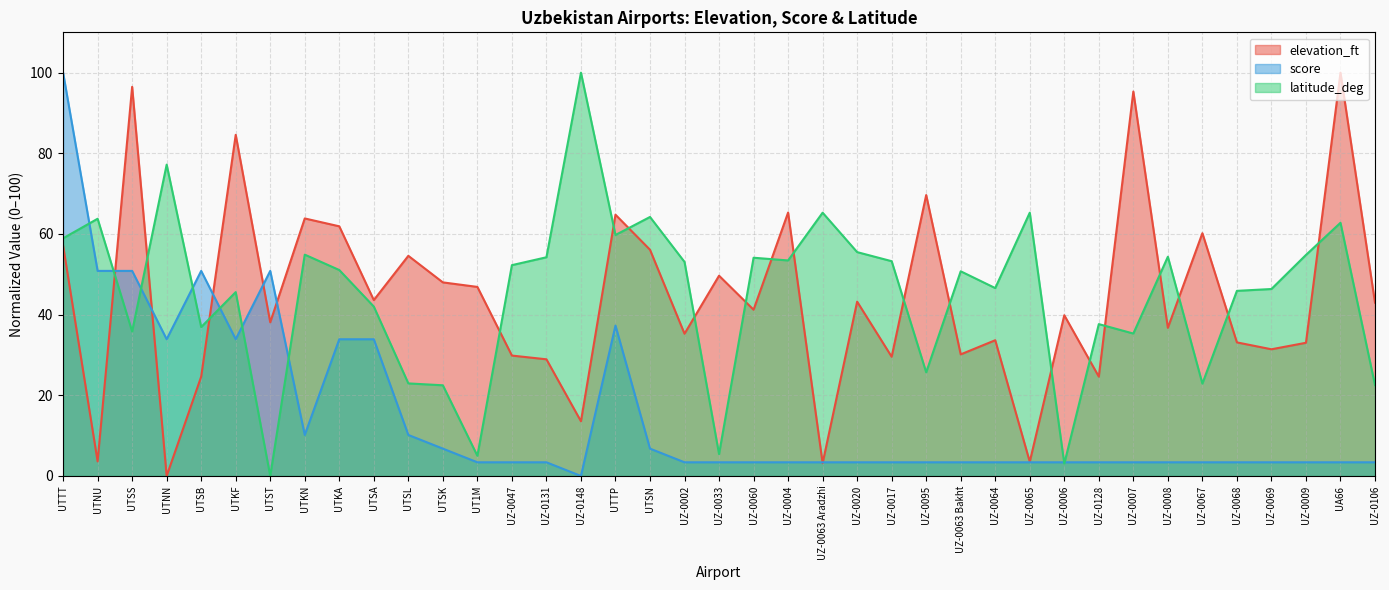

The value of score at UTNN is 11.4. True or false?

False